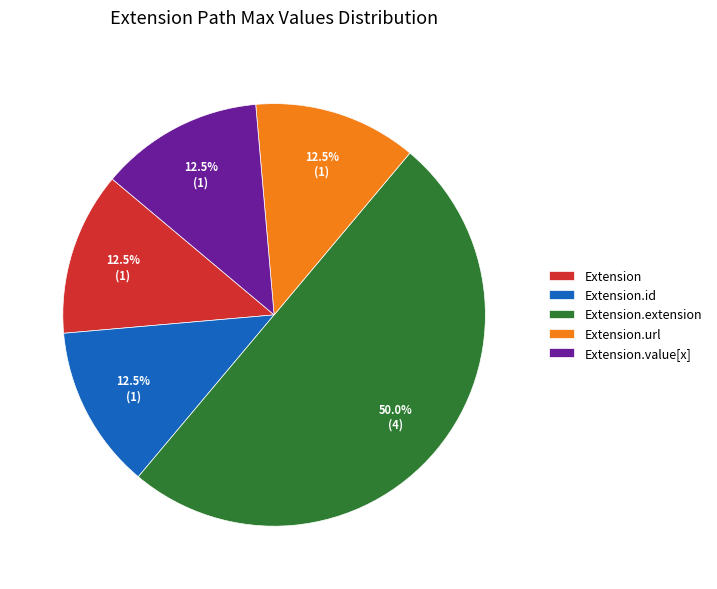

To the nearest percent, what is the average slice percentage?

20%